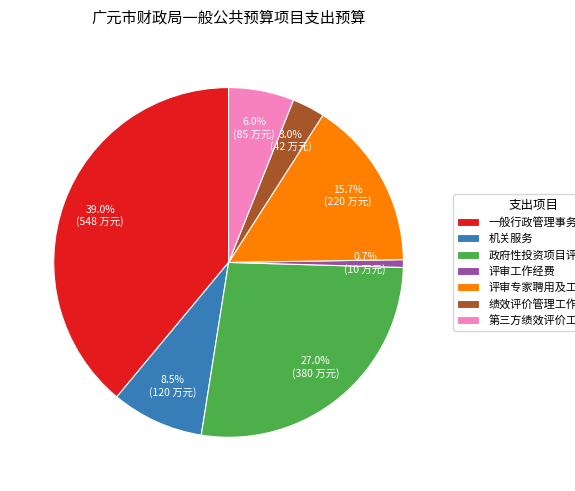

Approximately how many times larger is the value at 第三方绩效评价工作经费 compared to 评审工作经费?

8.5